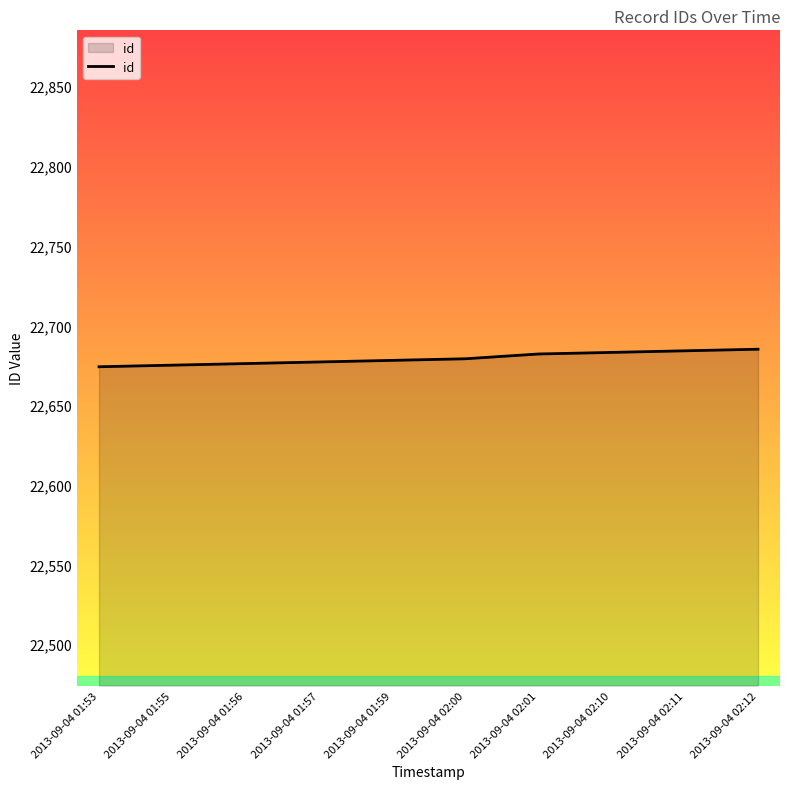

The chart shows a value of 8867 at 2013-09-04 02:11. True or false?

False